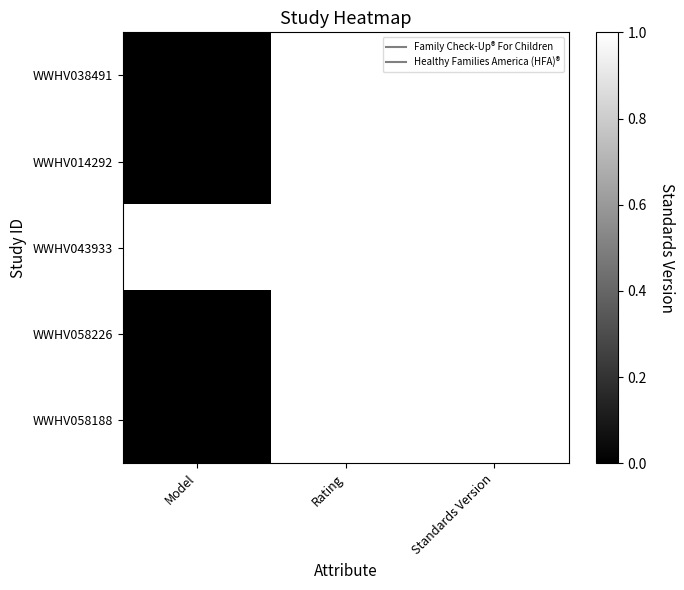

At which category is the sum across all series the highest?

Rating